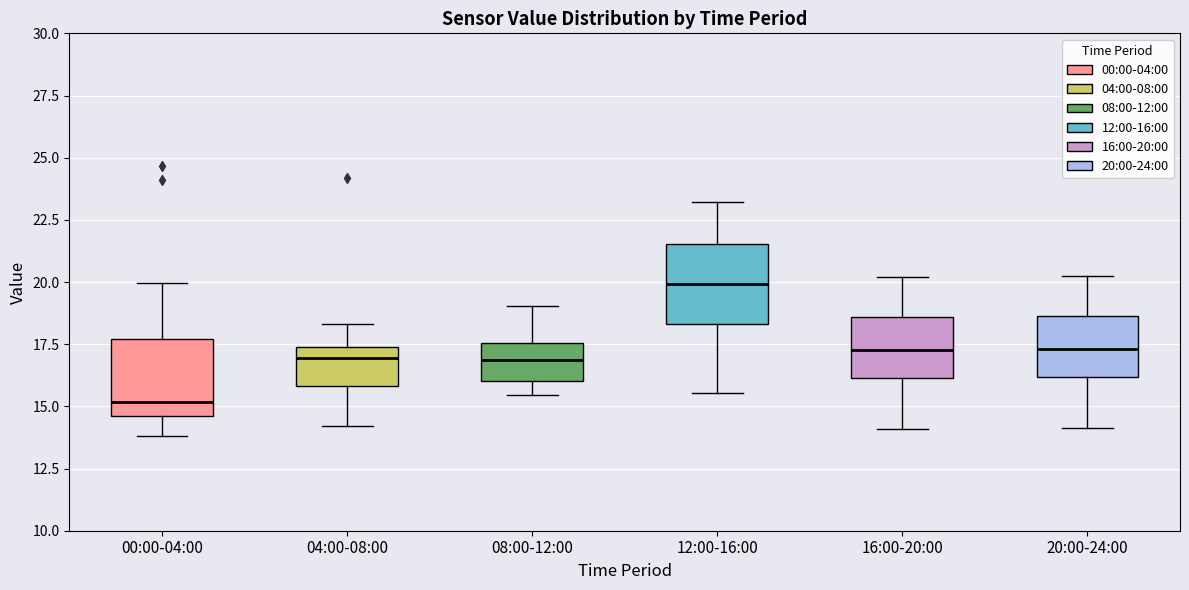

Where does the median line of the box for 08:00-12:00 sit on the y-axis? The values are not printed on the chart, so give them approximately, as read against the axis.

17.0